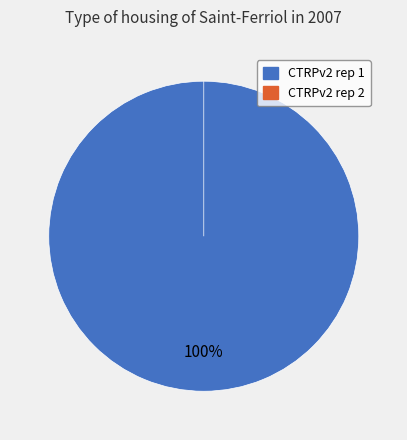

Do CTRPv2 rep 1 and CTRPv2 rep 2 together represent more than half of the pie?

Yes